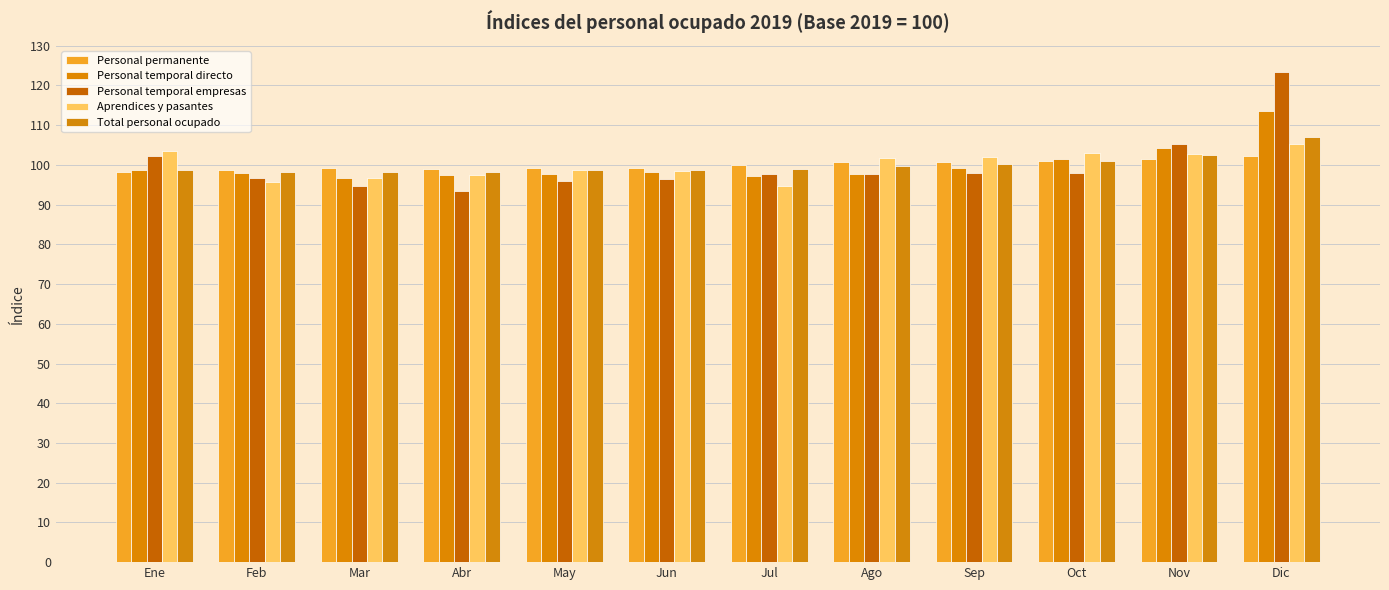

What is the difference between the Personal permanente values at Feb and Ene?

0.5